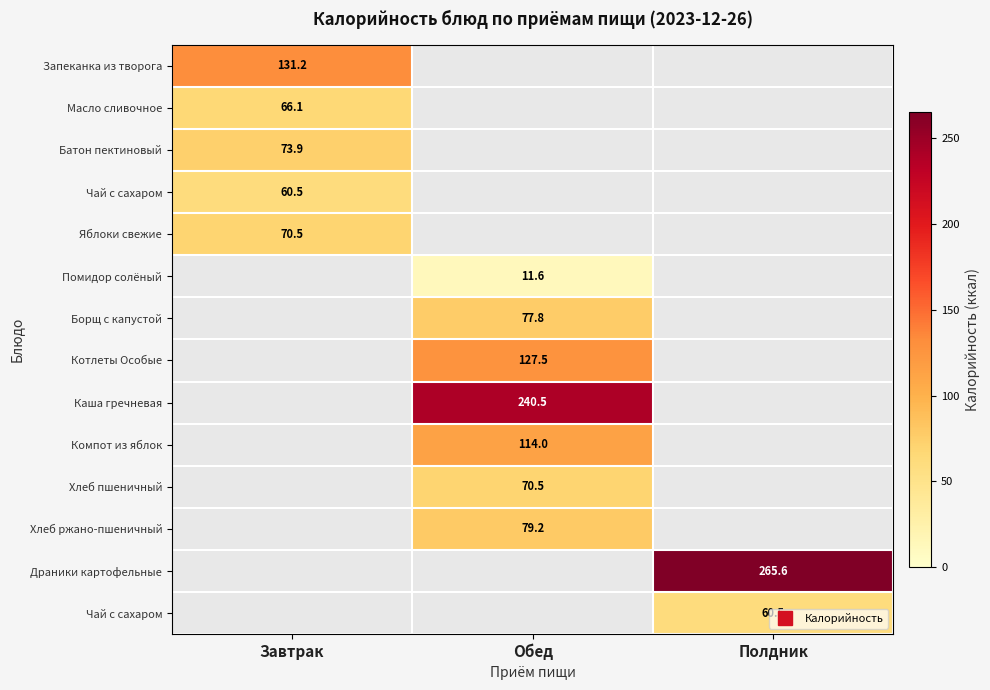

Which label corresponds to the largest value in the chart?

Полдник